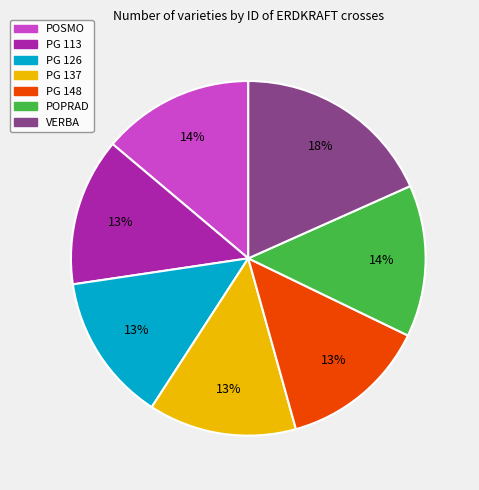

What percentage is the PG 113 slice, to the nearest percent?

13%